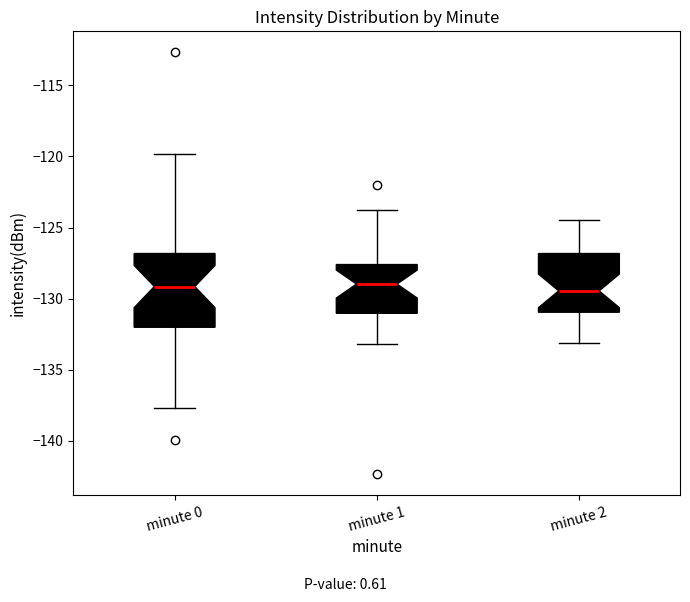

Reading left to right, transcribe this box plot: for each box, give where its median line is, the range the box spans, and where its two whiskers end, as read against the y-axis. The values are not printed on the chart, so give them approximately, as read against the axis.

minute 0: median -129.0, box -132.0 to -127.0, whiskers -137.5 to -120.0
minute 1: median -129.0, box -131.0 to -127.5, whiskers -133.0 to -124.0
minute 2: median -129.5, box -131.0 to -127.0, whiskers -133.0 to -124.5